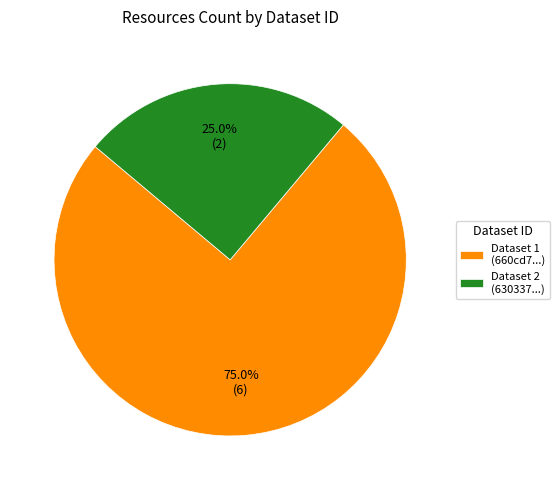

Which category has the biggest portion of the pie?

Dataset 1 (660cd7...)